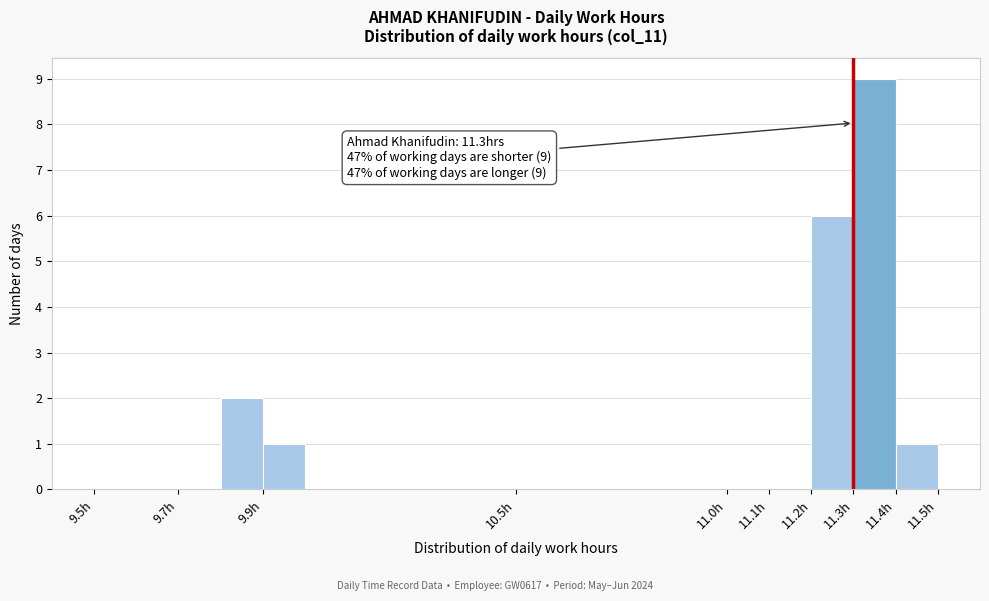

Which range on the x-axis has the tallest bar?

11.3 to 11.4